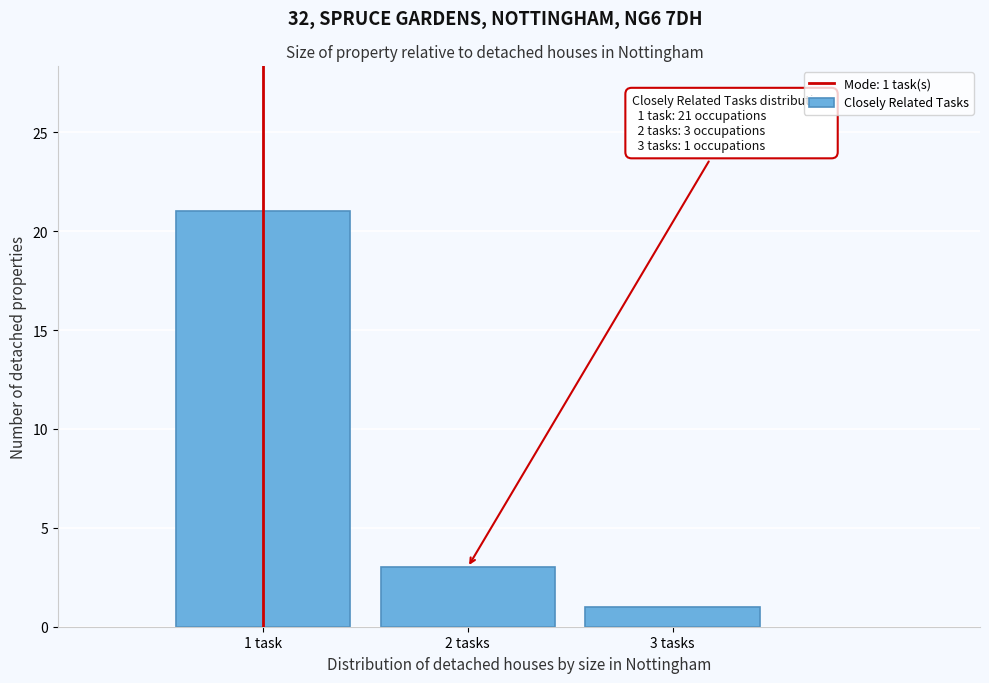

Reading left to right, extract all data points from this chart.

1 task=21	2 tasks=3	3 tasks=1